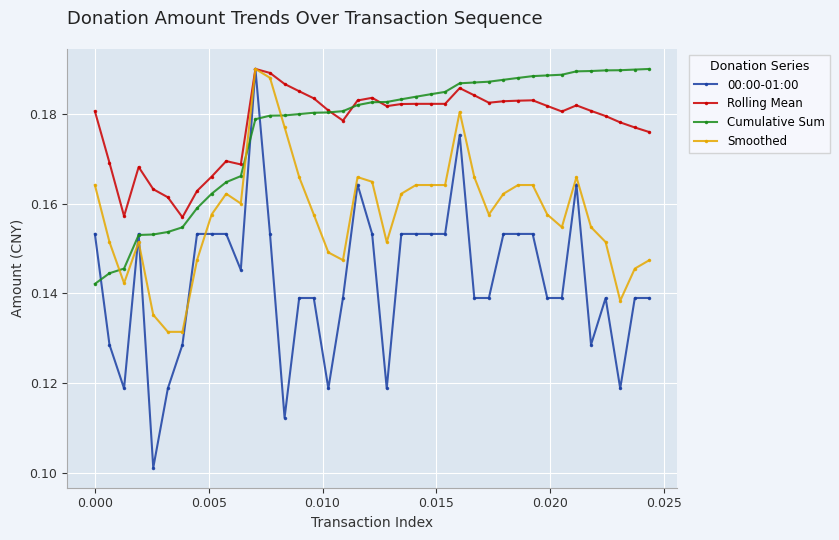

Count the Rolling Mean values in the range 0 to 1.

39